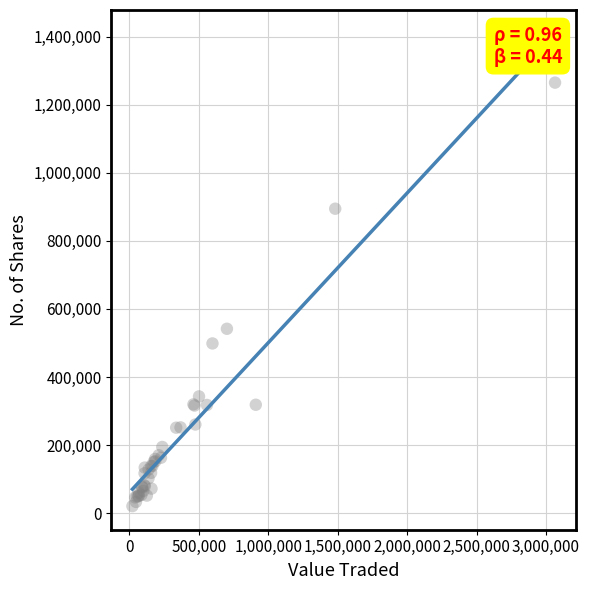

What Y value in the scatter plot is closest to 642854?

541766